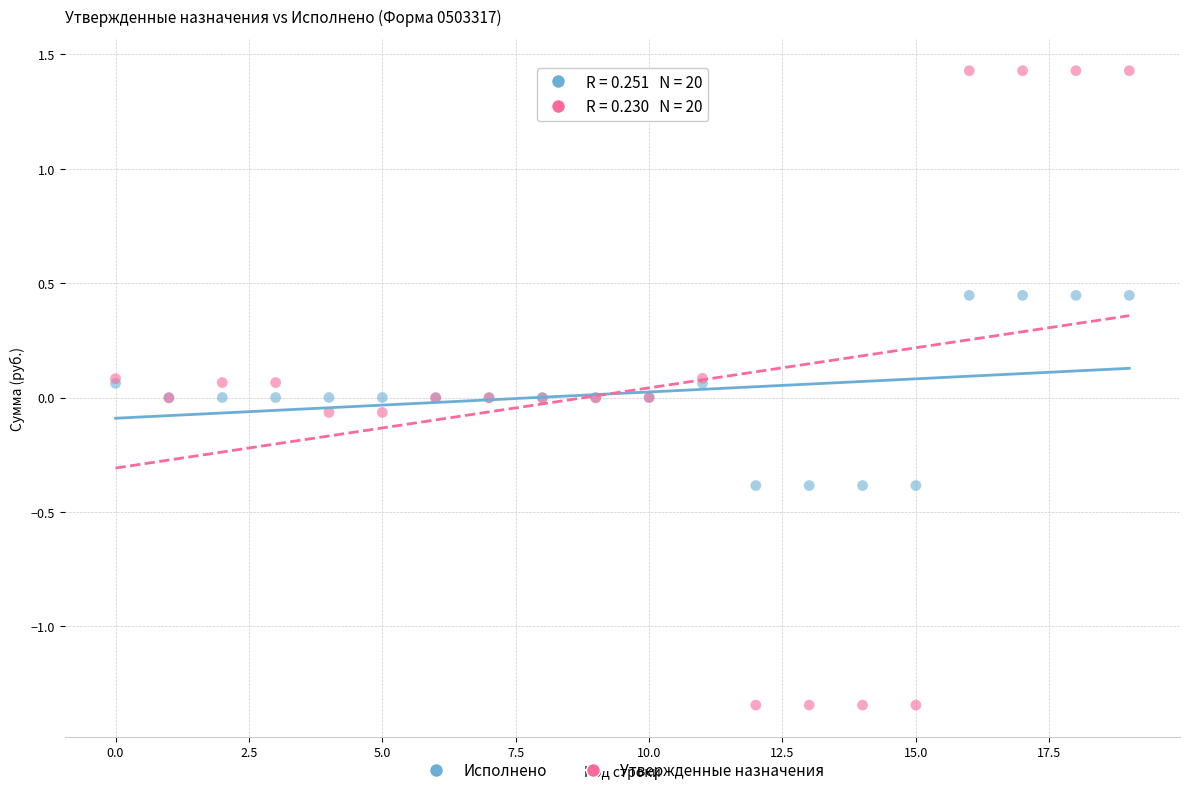

Which series reaches the maximum Y coordinate?

Утвержденные назначения